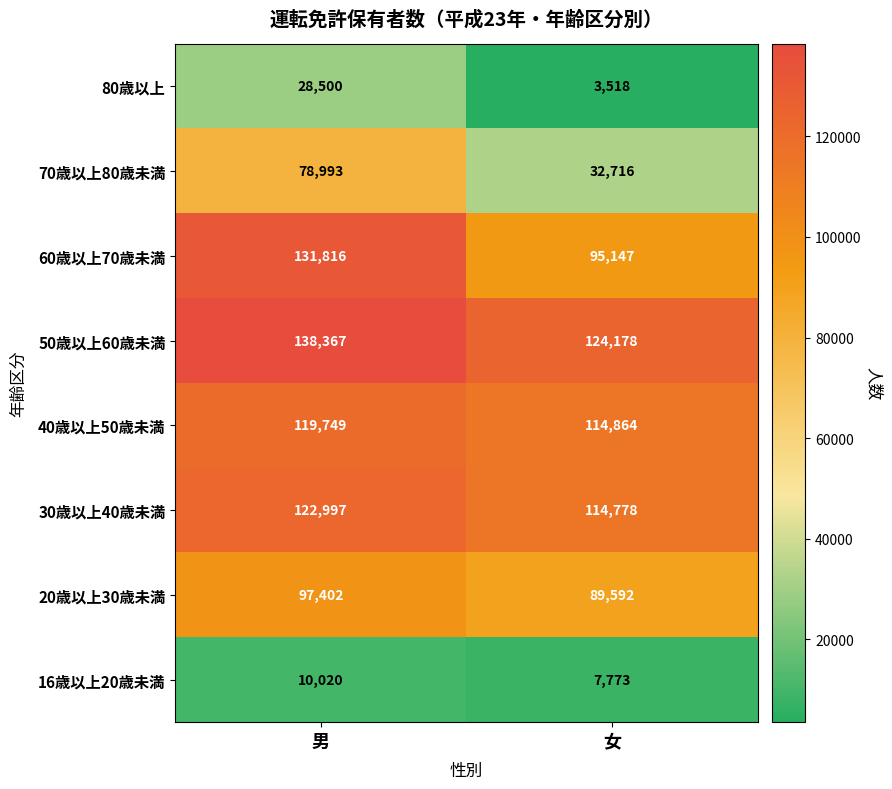

Which label corresponds to the largest value in the chart?

男